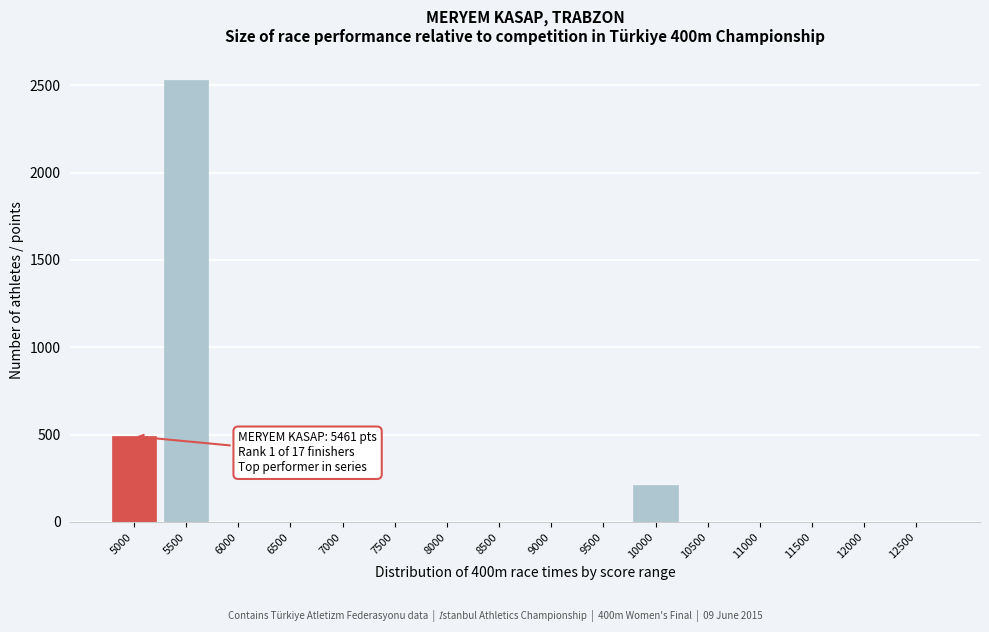

Reading left to right, what are all the values shown in this chart?

5000=490	5500=2528	6000=0	6500=0	7000=0	7500=0	8000=0	8500=0	9000=0	9500=0	10000=214	10500=0	11000=0	11500=0	12000=0	12500=0